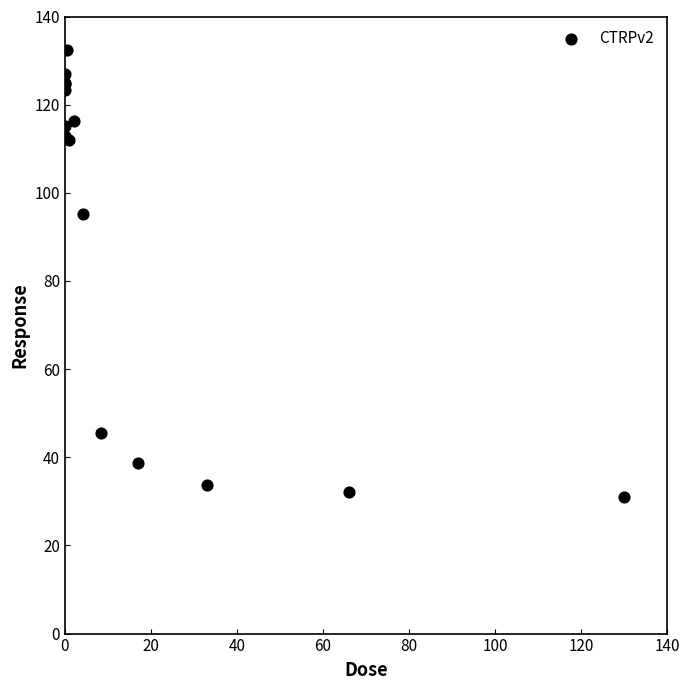

What Y value in the scatter plot is closest to 81?

95.1